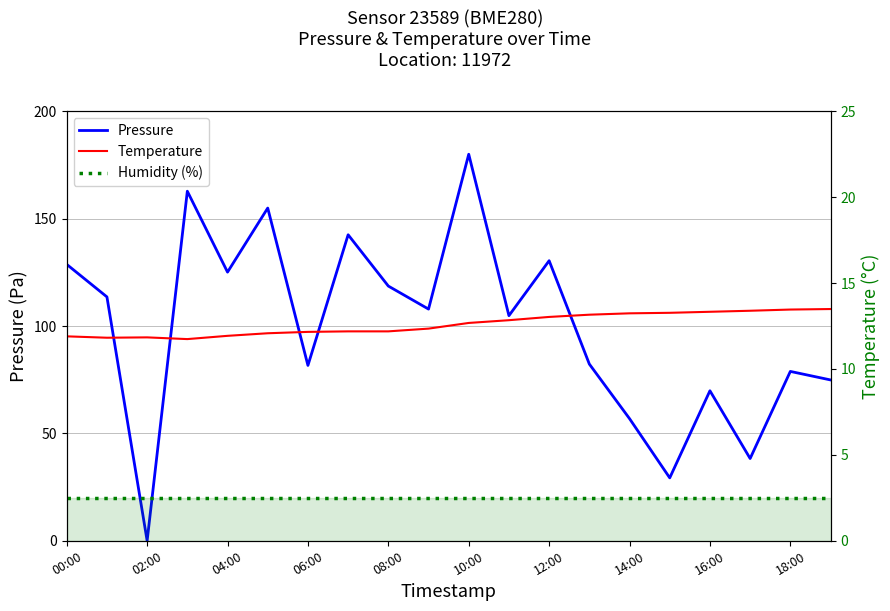

Is it true that Temperature equals 4.3 at 14:00?

False